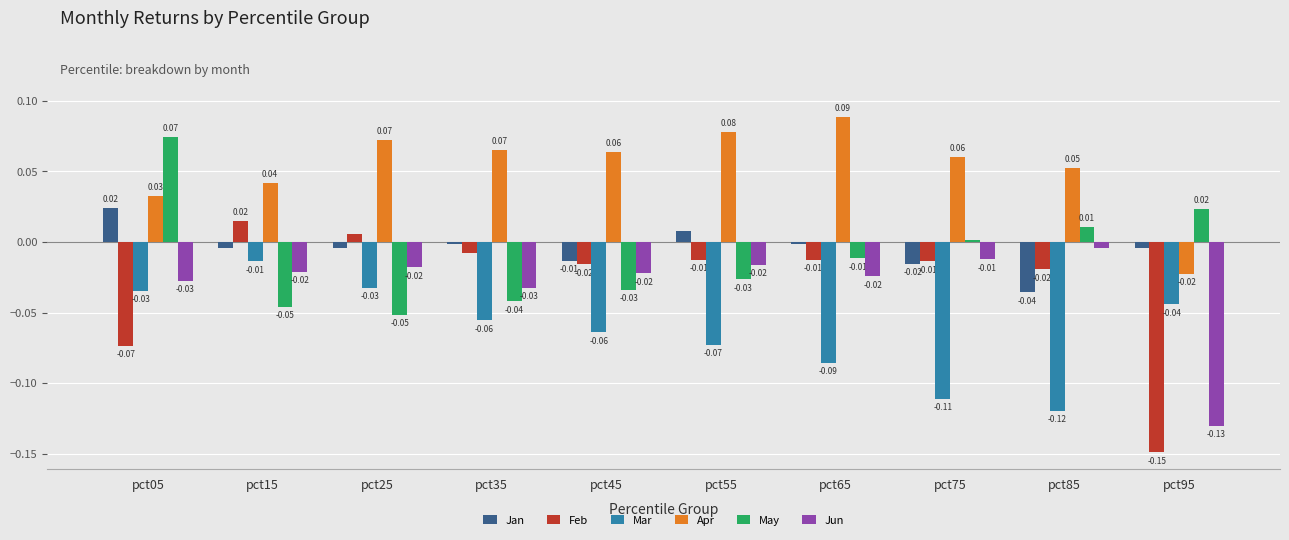

How many bars are there in total?

60